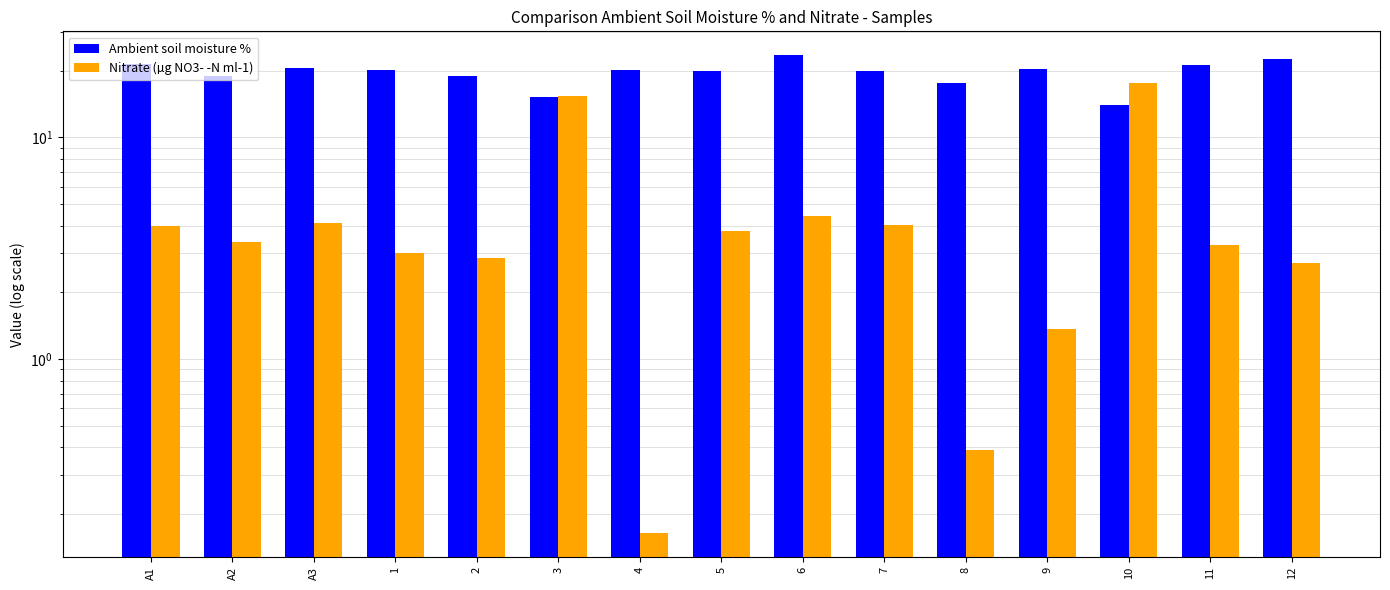

Which label corresponds to the largest value in the chart?

6